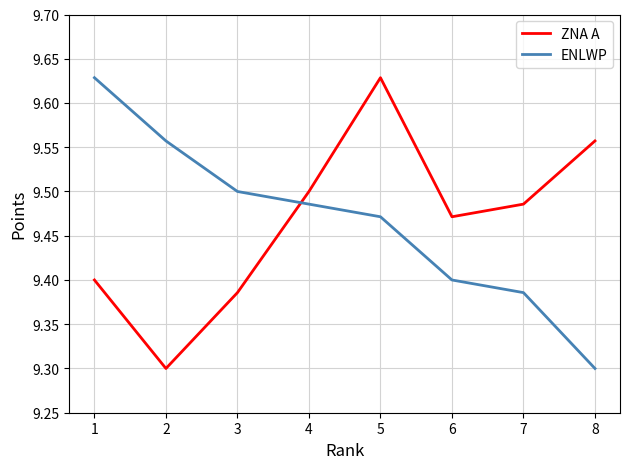

Between which two adjacent categories do ENLWP and ZNA A first intersect?

3 and 4